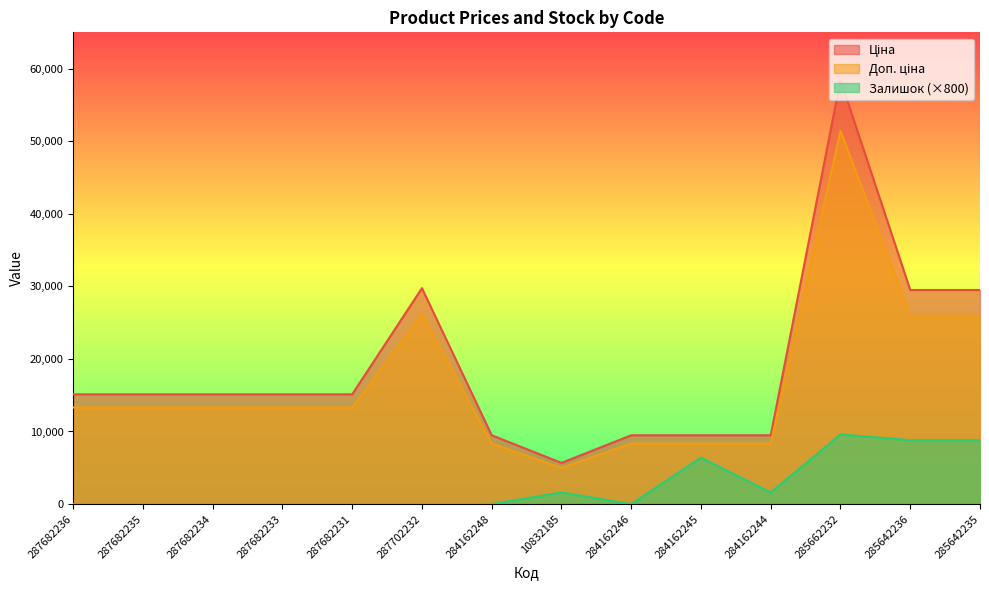

Is it true that Доп. ціна equals 25952.5 at 285642236?

True